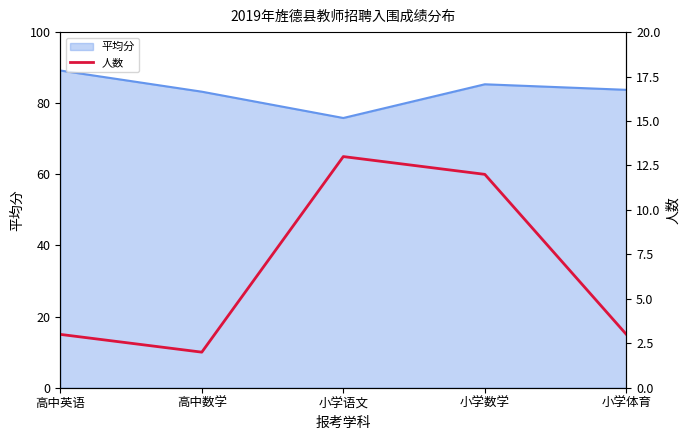

The value of 平均分 at 小学语文 is 75.8. True or false?

True